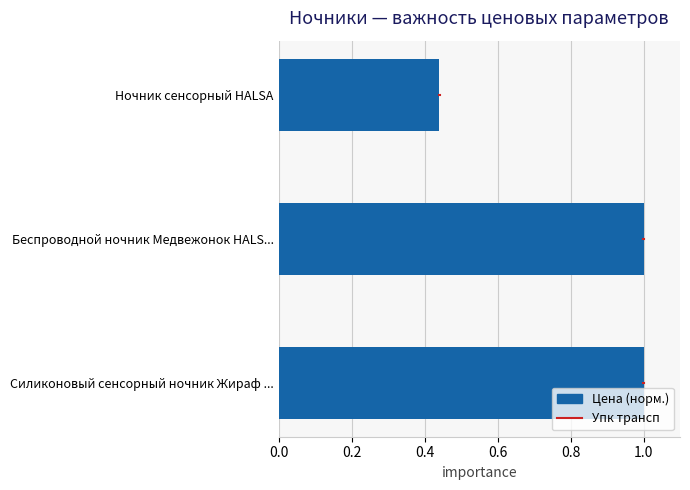

Is it true that the value at Беспроводной ночник Медвежонок HALS... is 1.0?

True